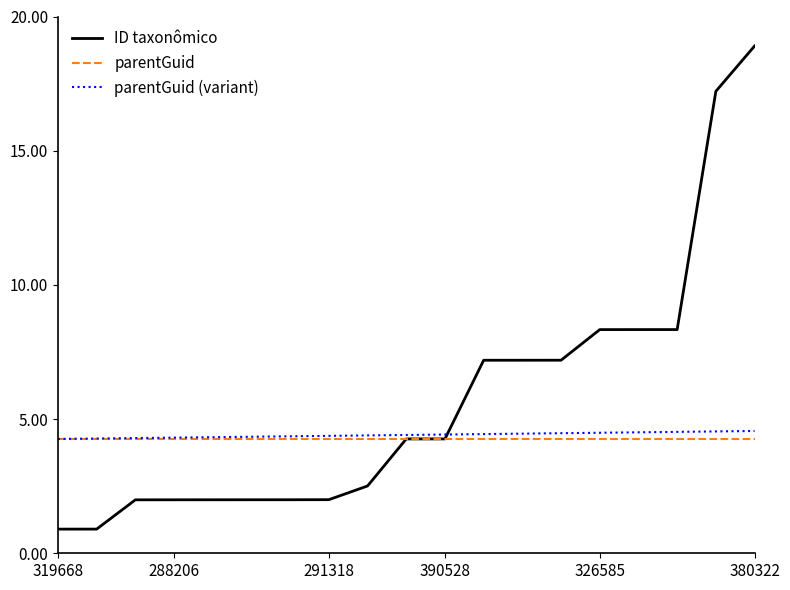

Which series has the widest spread of values?

ID taxonômico